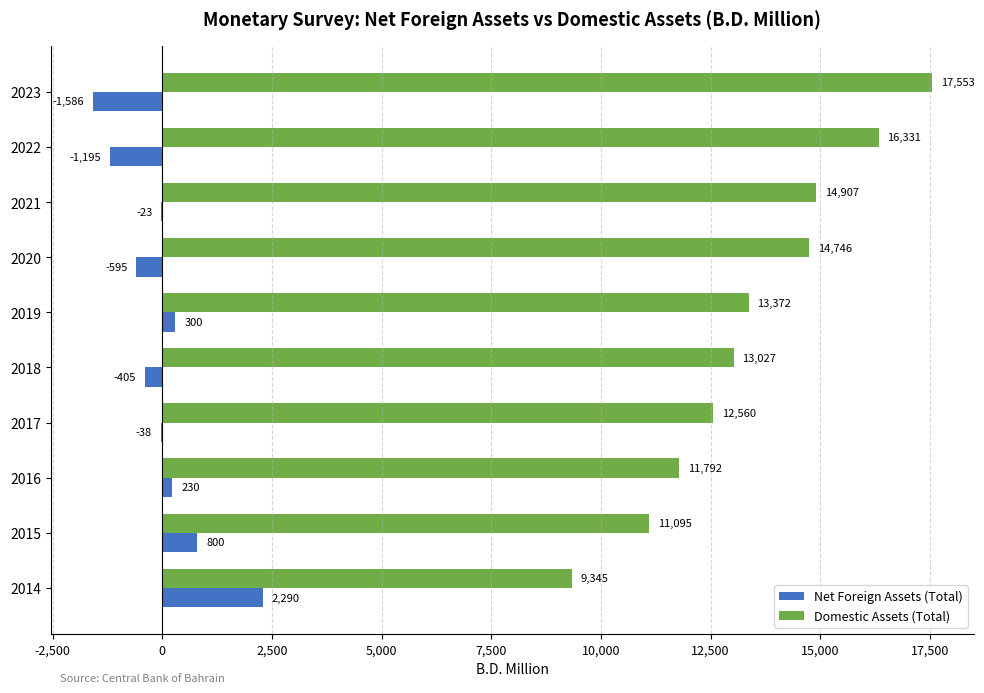

Is it true that Net Foreign Assets (Total) equals -594.6 at 2020?

True